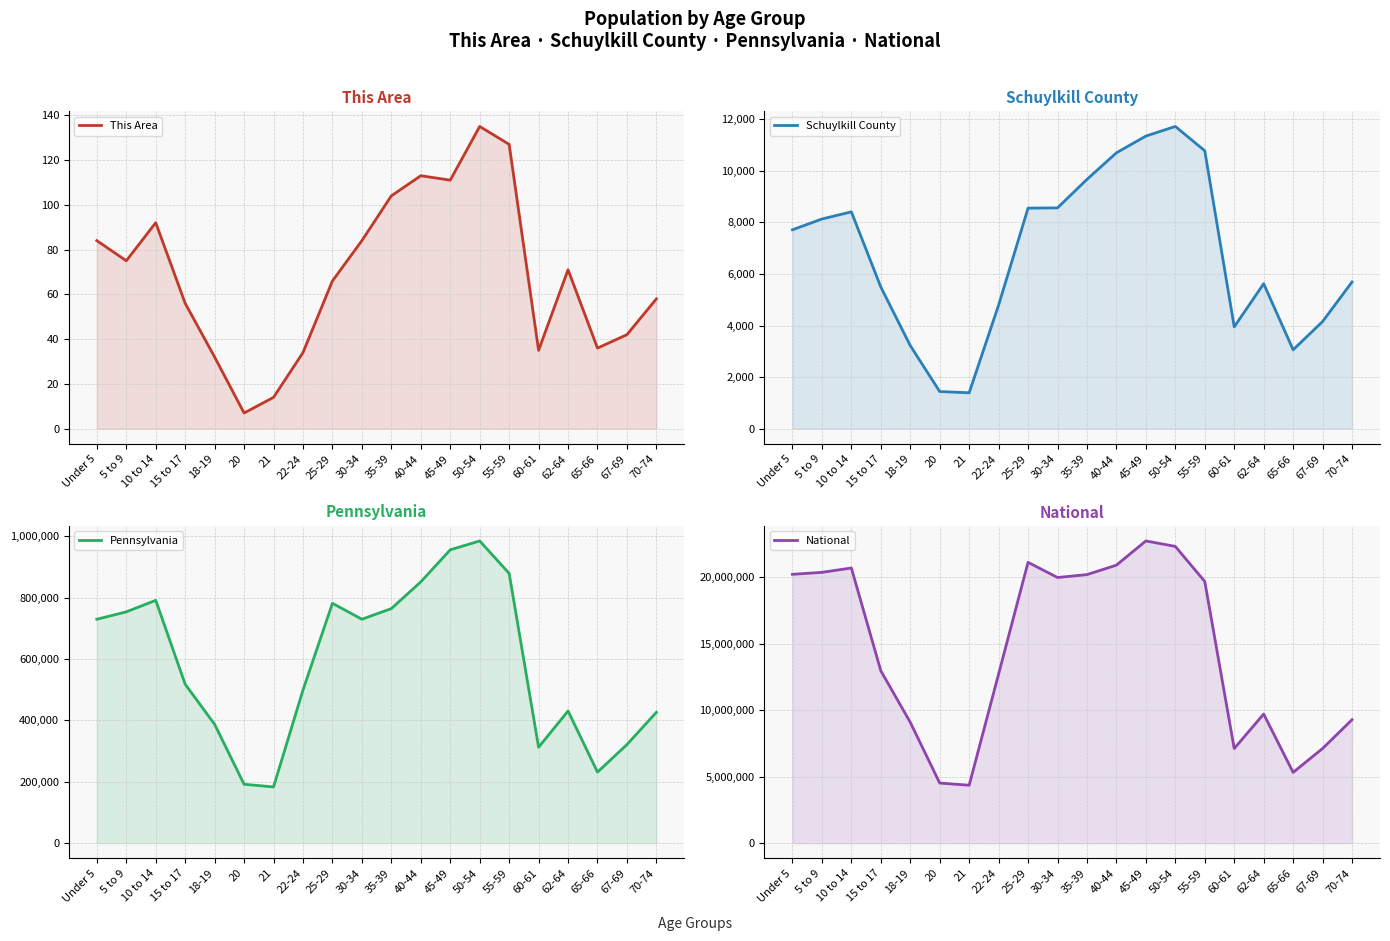

Reading left to right, what are all the values shown in this chart?

This Area: Under 5=84	5 to 9=75	10 to 14=92	15 to 17=56	18-19=32	20=7	21=14	22-24=34	25-29=66	30-34=84	35-39=104	40-44=113	45-49=111	50-54=135	55-59=127	60-61=35	62-64=71	65-66=36	67-69=42	70-74=58
Schuylkill County: Under 5=7711	5 to 9=8129	10 to 14=8406	15 to 17=5492	18-19=3223	20=1440	21=1392	22-24=4792	25-29=8551	30-34=8560	35-39=9666	40-44=10695	45-49=11344	50-54=11717	55-59=10774	60-61=3948	62-64=5621	65-66=3059	67-69=4153	70-74=5688
Pennsylvania: Under 5=729538	5 to 9=753635	10 to 14=791151	15 to 17=517831	18-19=387235	20=191942	21=183257	22-24=498947	25-29=781527	30-34=729592	35-39=764287	40-44=851382	45-49=955763	50-54=984641	55-59=879048	60-61=312575	62-64=430721	65-66=231623	67-69=321379	70-74=426536
National: Under 5=20201362	5 to 9=20348657	10 to 14=20677194	15 to 17=12954254	18-19=9086089	20=4519129	21=4354294	22-24=12712576	25-29=21101849	30-34=19962099	35-39=20179642	40-44=20890964	45-49=22708591	50-54=22298125	55-59=19664805	60-61=7113727	62-64=9704197	65-66=5319902	67-69=7115361	70-74=9278166